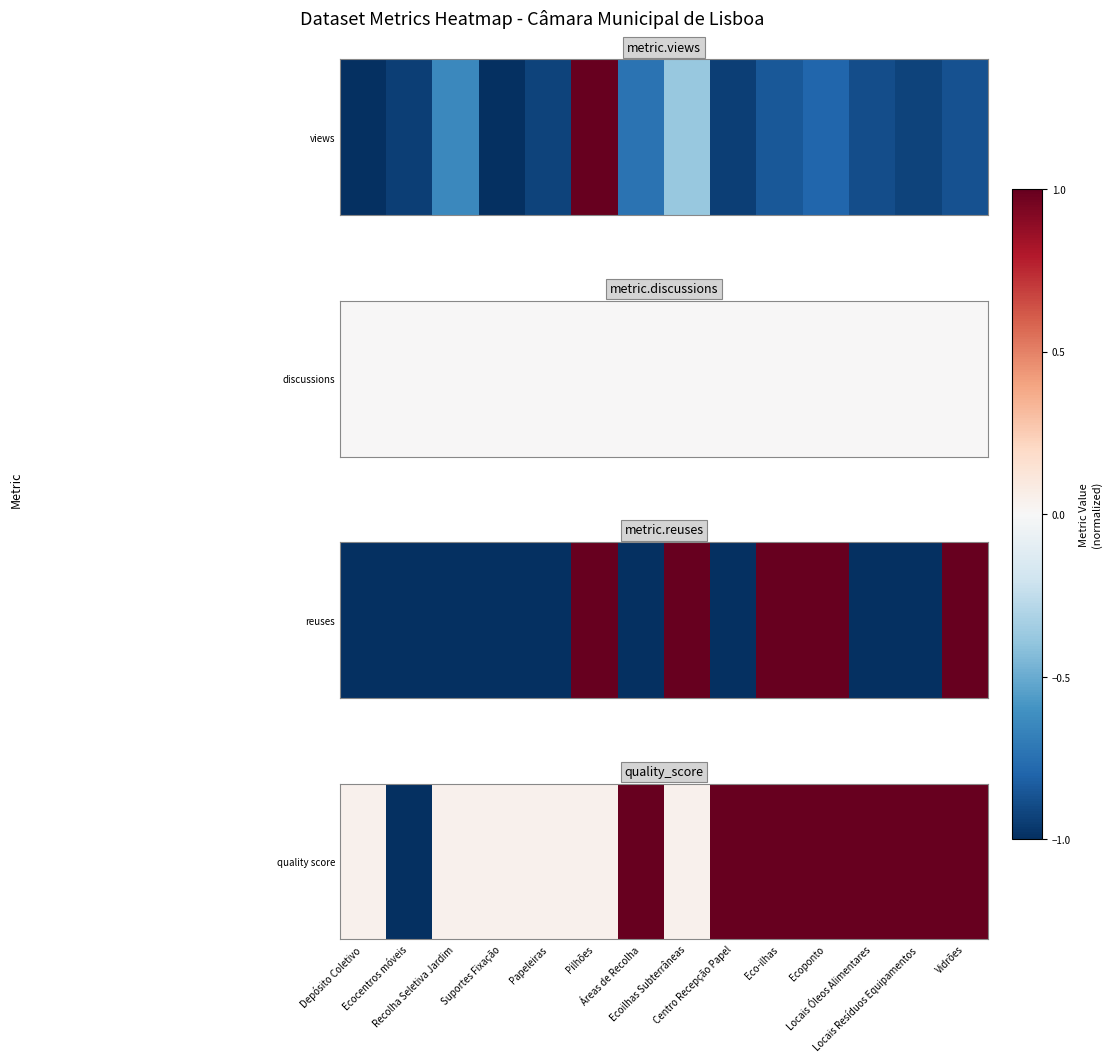

Rank the categories by value from lowest to highest.

Ecocentros móveis, Depósito Coletivo, Recolha Seletiva Jardim, Suportes Fixação, Papeleiras, Pilhões, Ecoilhas Subterrâneas, Áreas de Recolha, Centro Recepção Papel, Eco-ilhas, Ecoponto, Locais Óleos Alimentares, Locais Resíduos Equipamentos, Vidrões